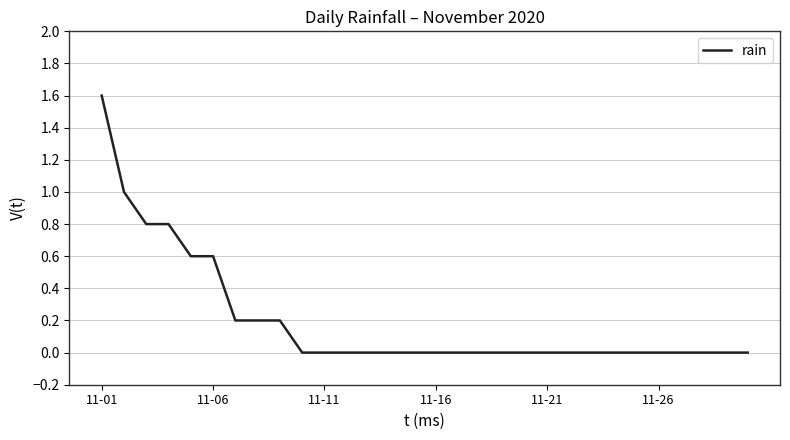

What is the maximum value shown in the chart?

1.6